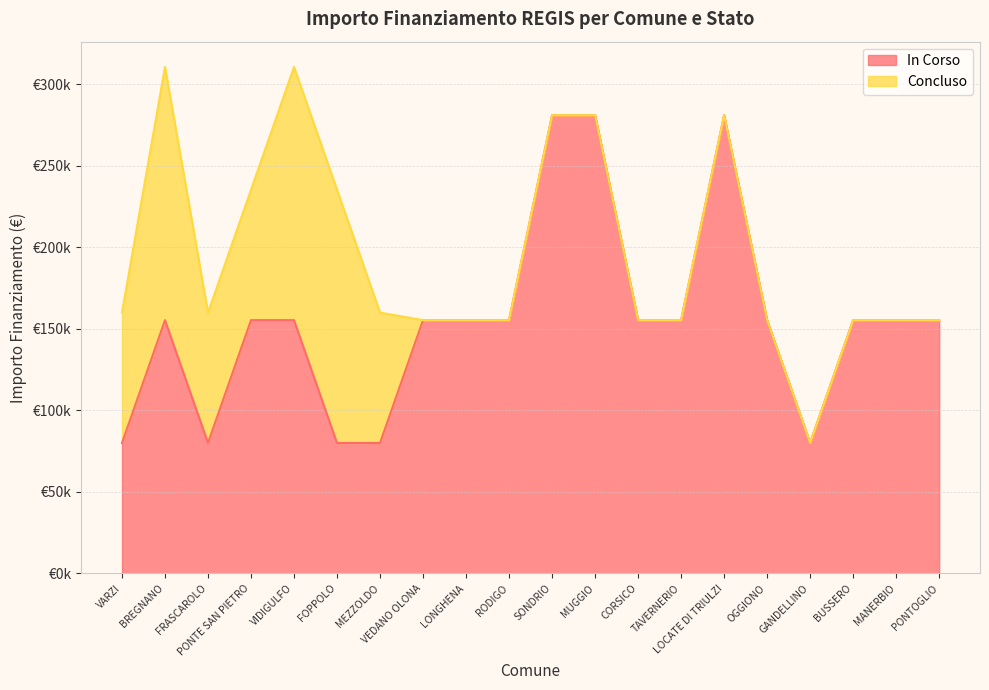

What is the label of the 6th point from the right?

LOCATE DI TRIULZI